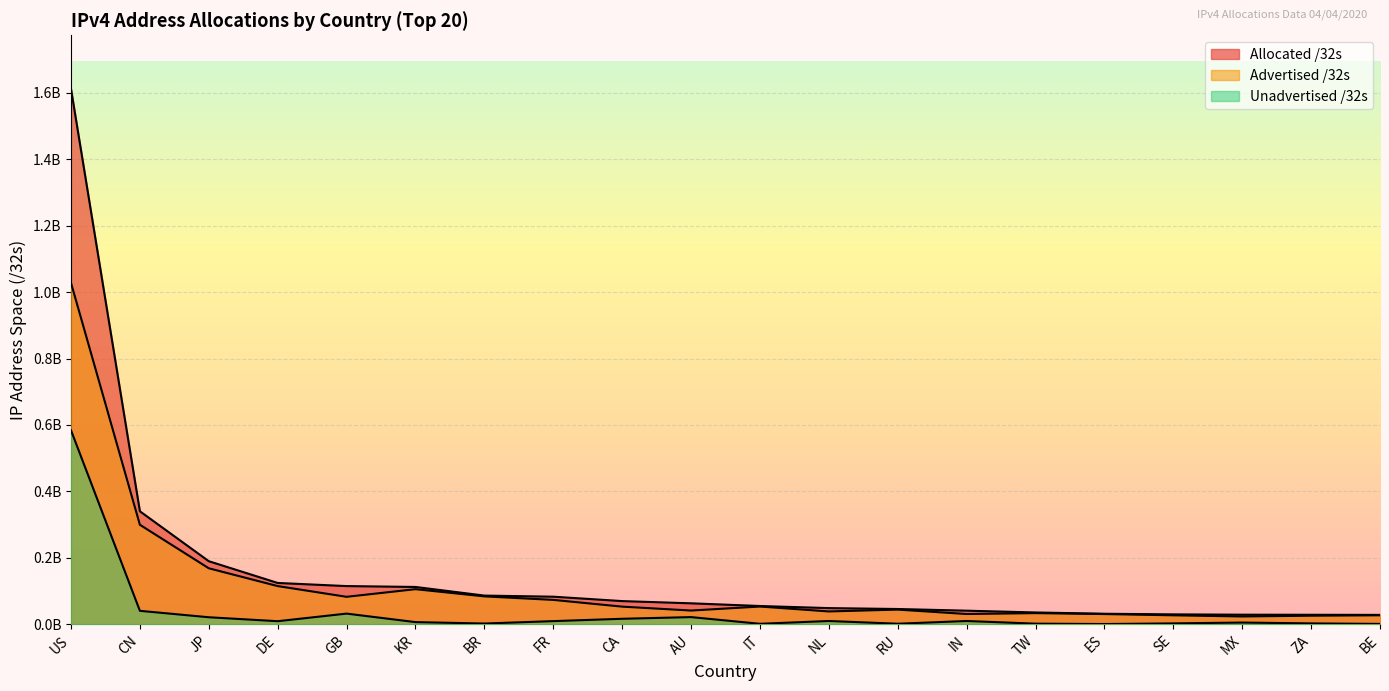

What is the approximate value of Unadvertised /32s at KR, to the nearest 10?

6686720